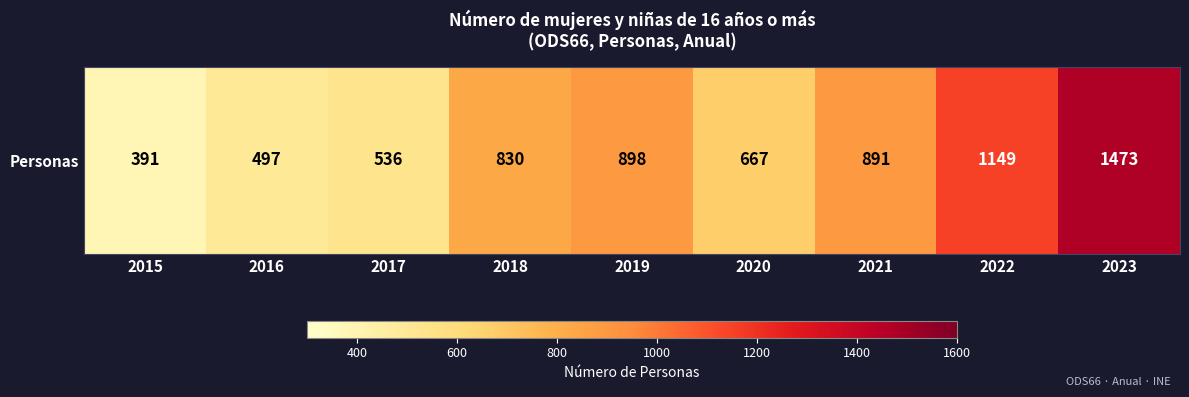

Is it true that the value at 2015 is 577?

False